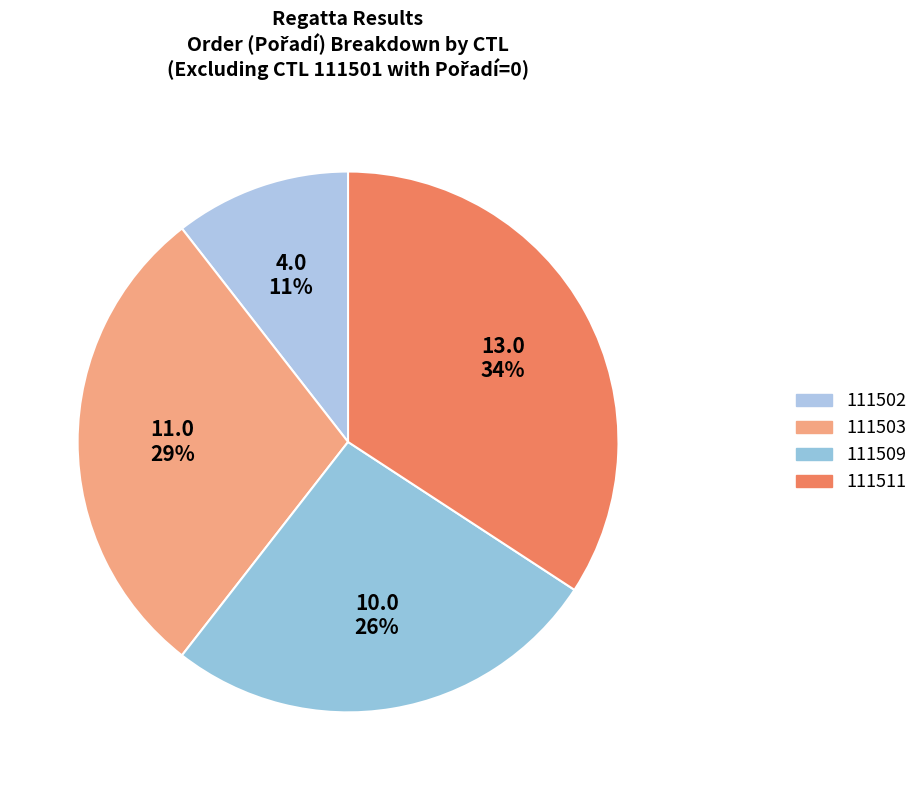

Is there a majority slice in this chart?

No